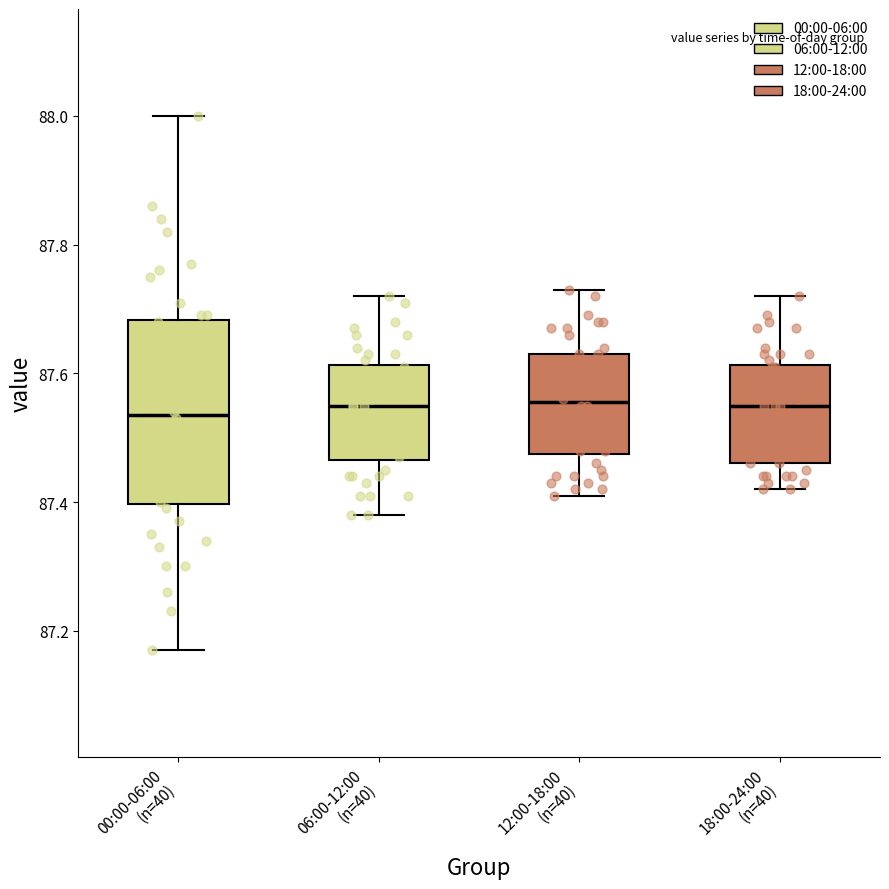

Comparing the boxes themselves (not the whiskers), which one is the tallest?

00:00-06:00 (n=40)